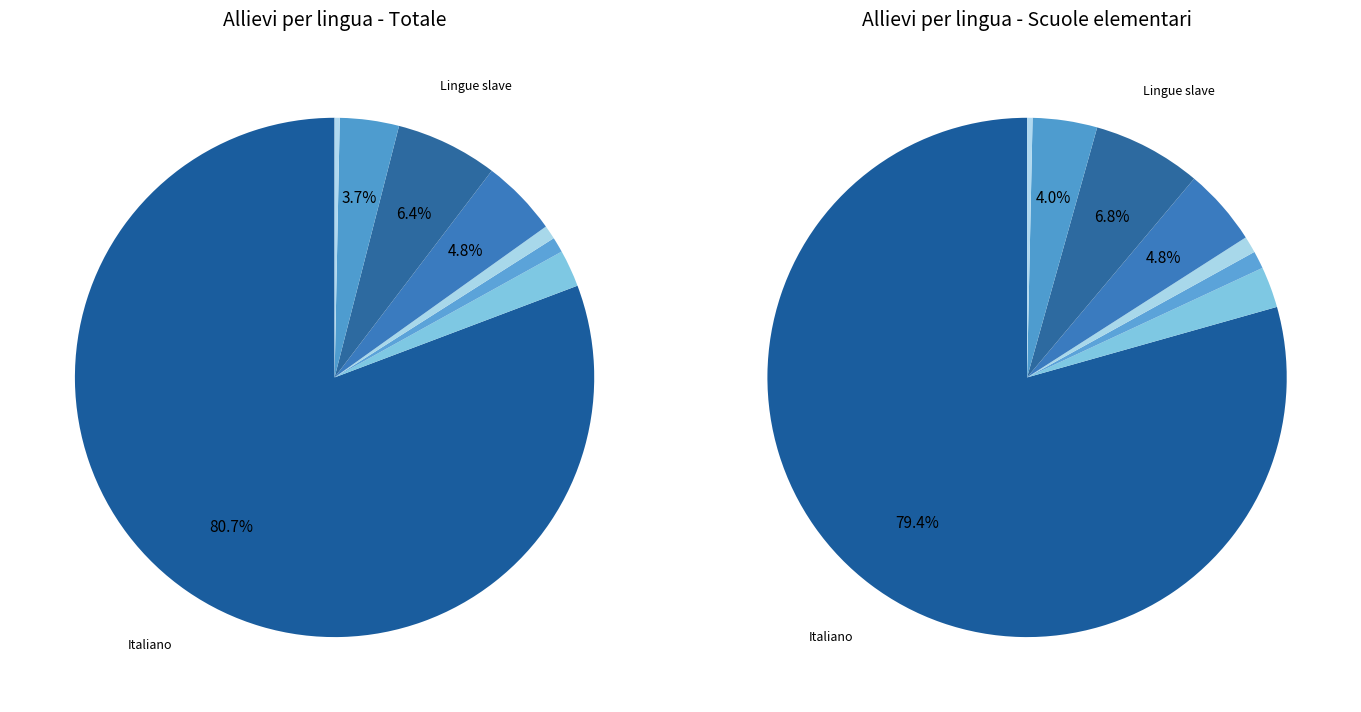

Is the sum of Italiano and Inglese greater than half?

Yes